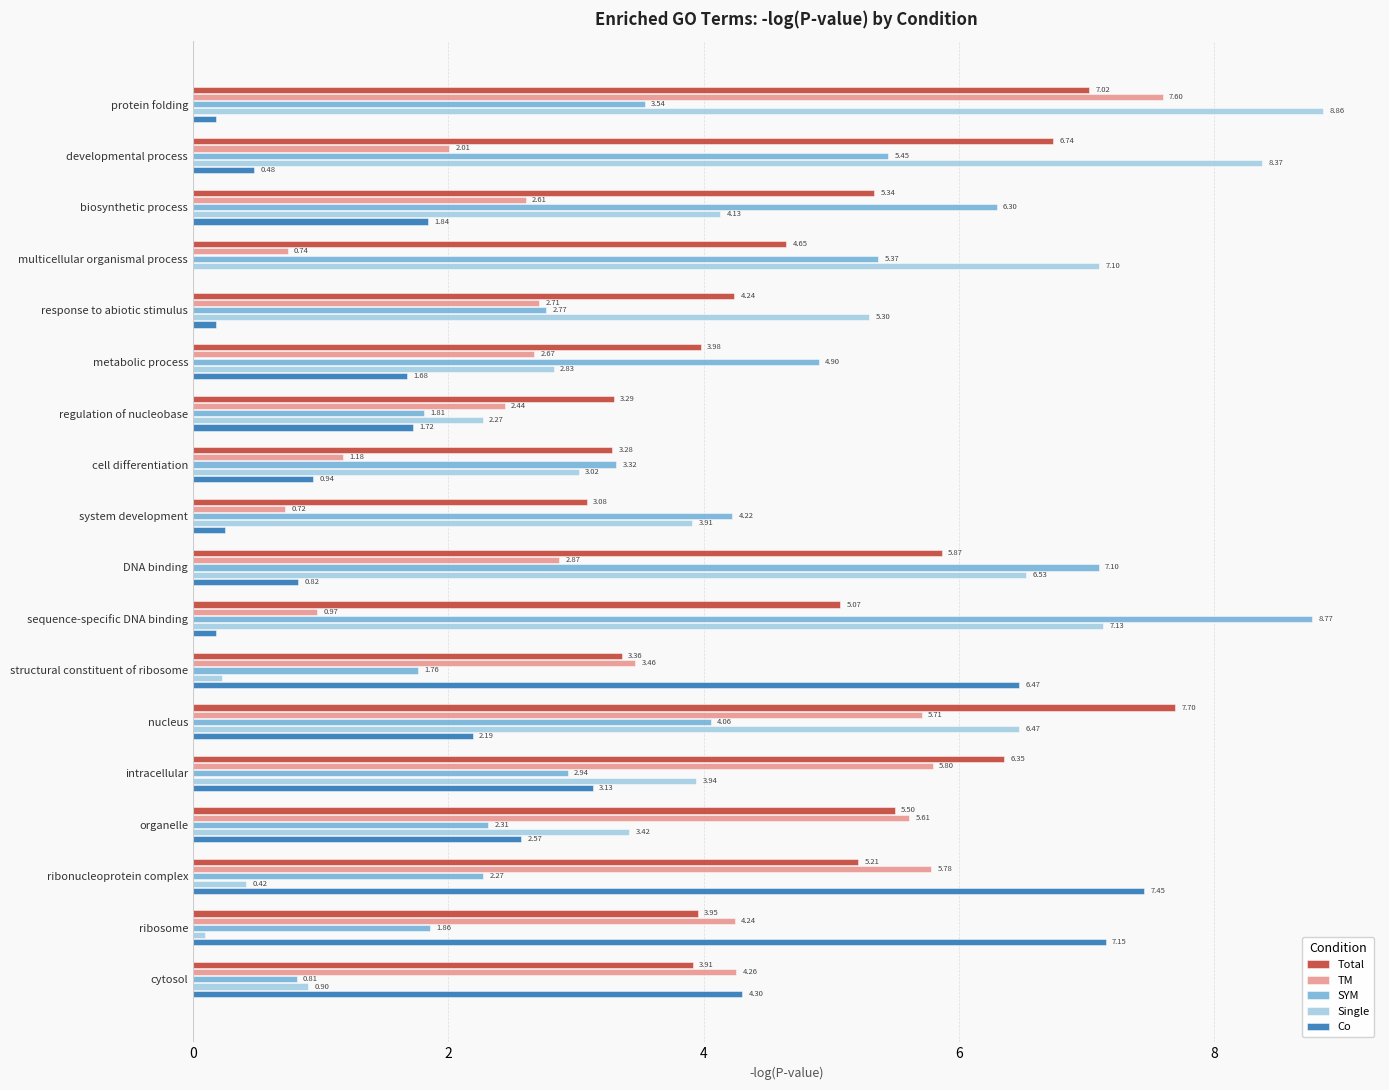

Which series changed the most between regulation of nucleobase and organelle?

TM